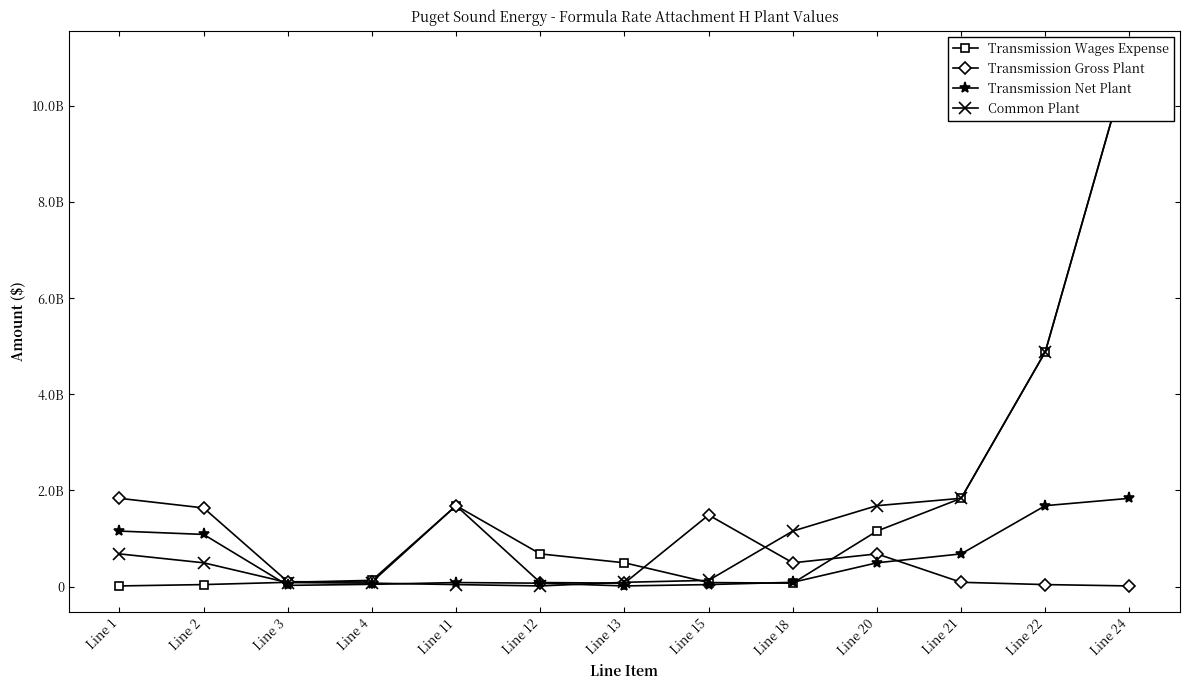

How many data points in Transmission Gross Plant are less than 100122769?

6